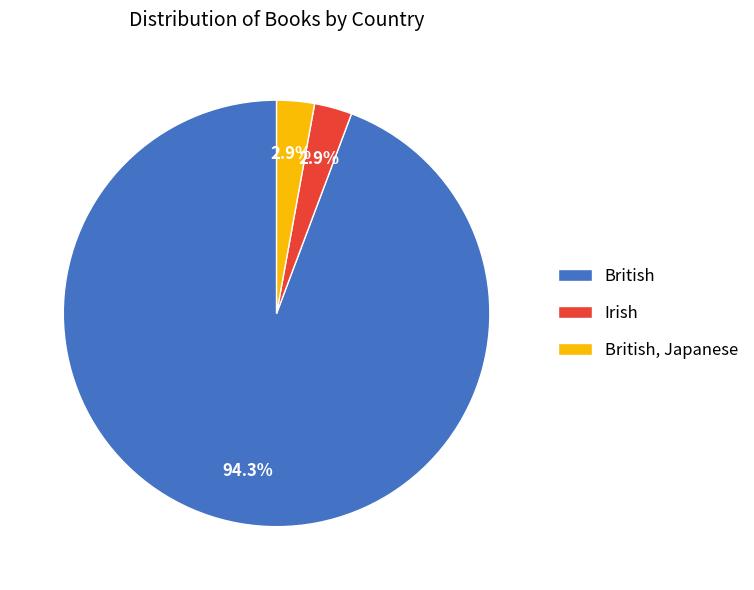

Is it true that British is 94% of the pie?

True